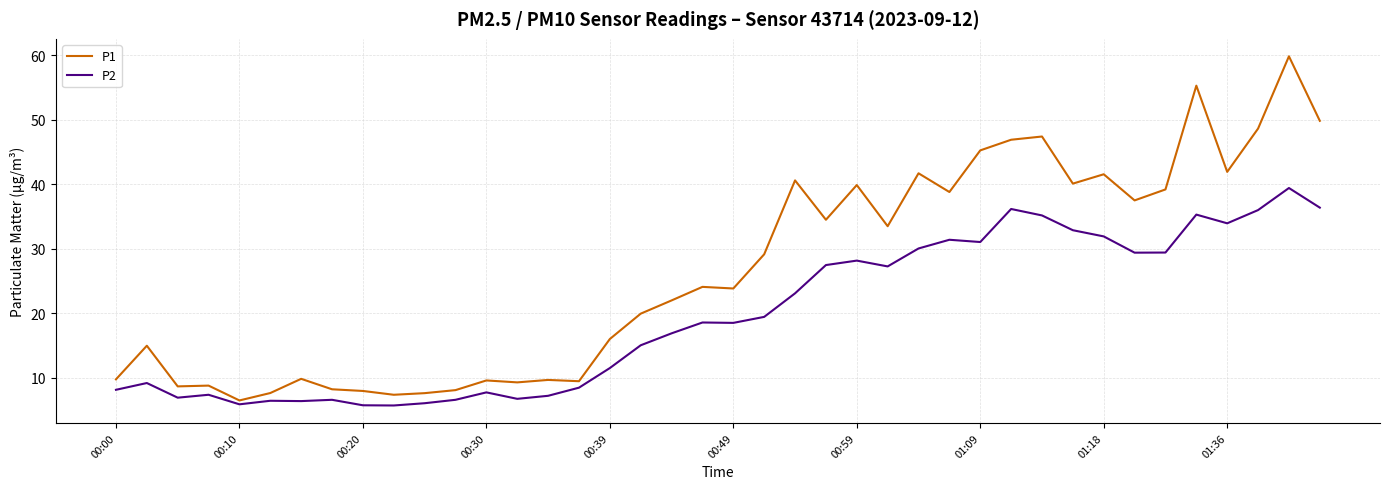

List the series in order of their overall mean, highest first.

P1, P2